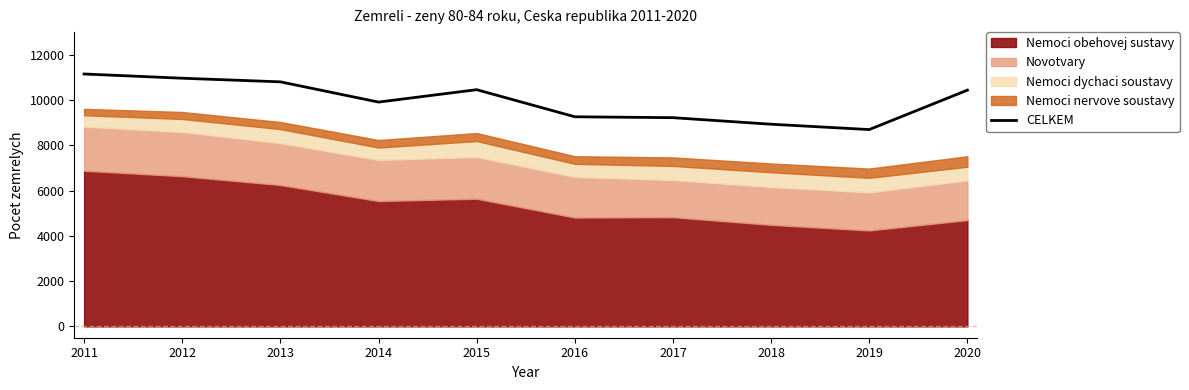

What is the average value?

9982